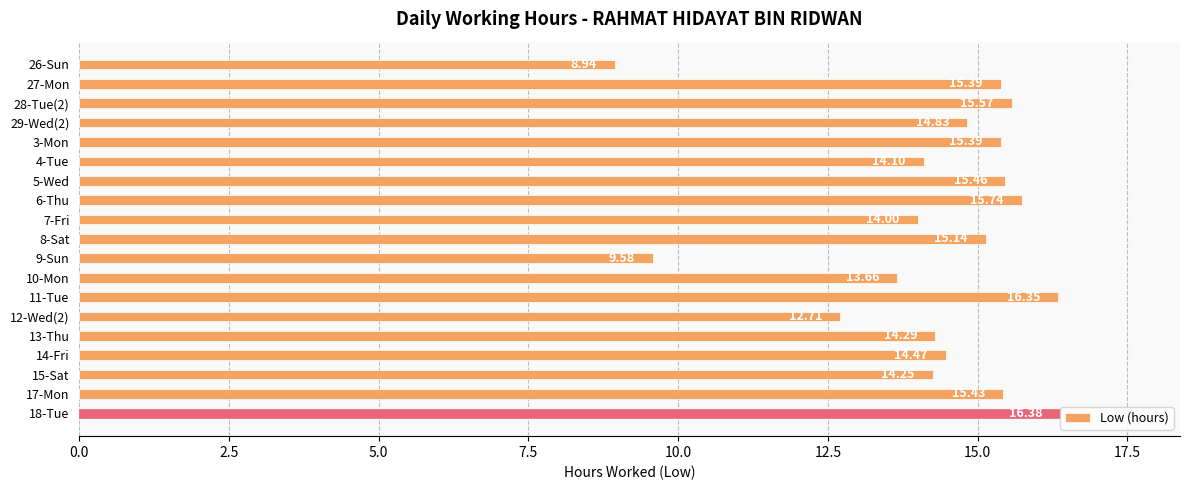

What is the difference between the maximum and second lowest values?

6.8